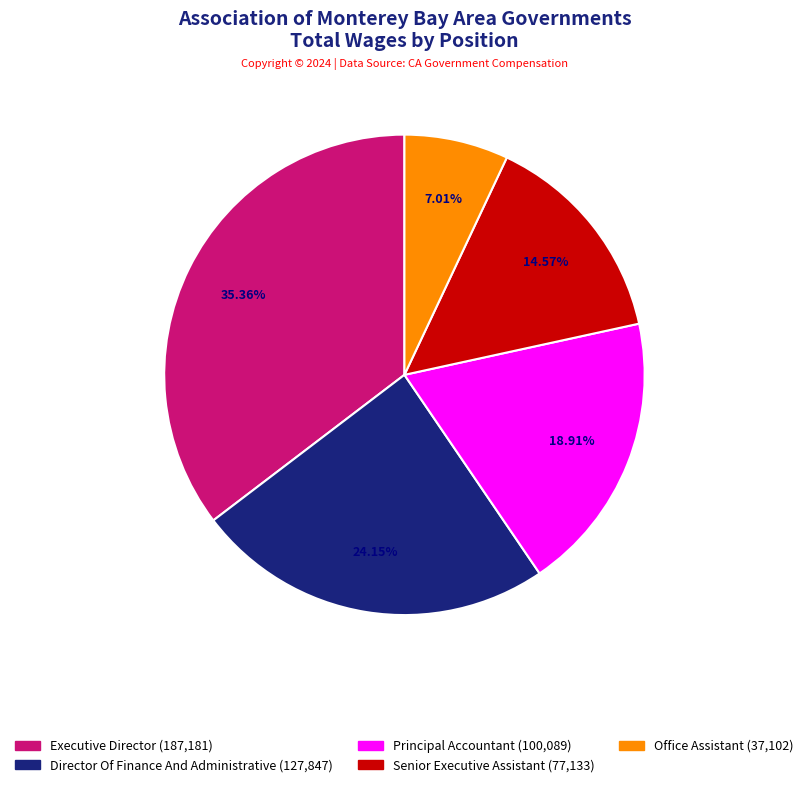

Is there any slice that represents more than half of the pie?

No